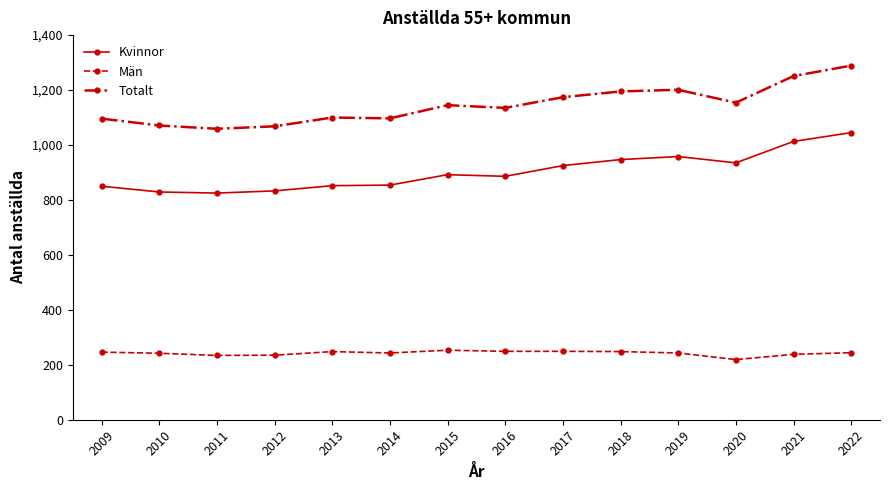

Which series has the largest total across all categories?

Totalt